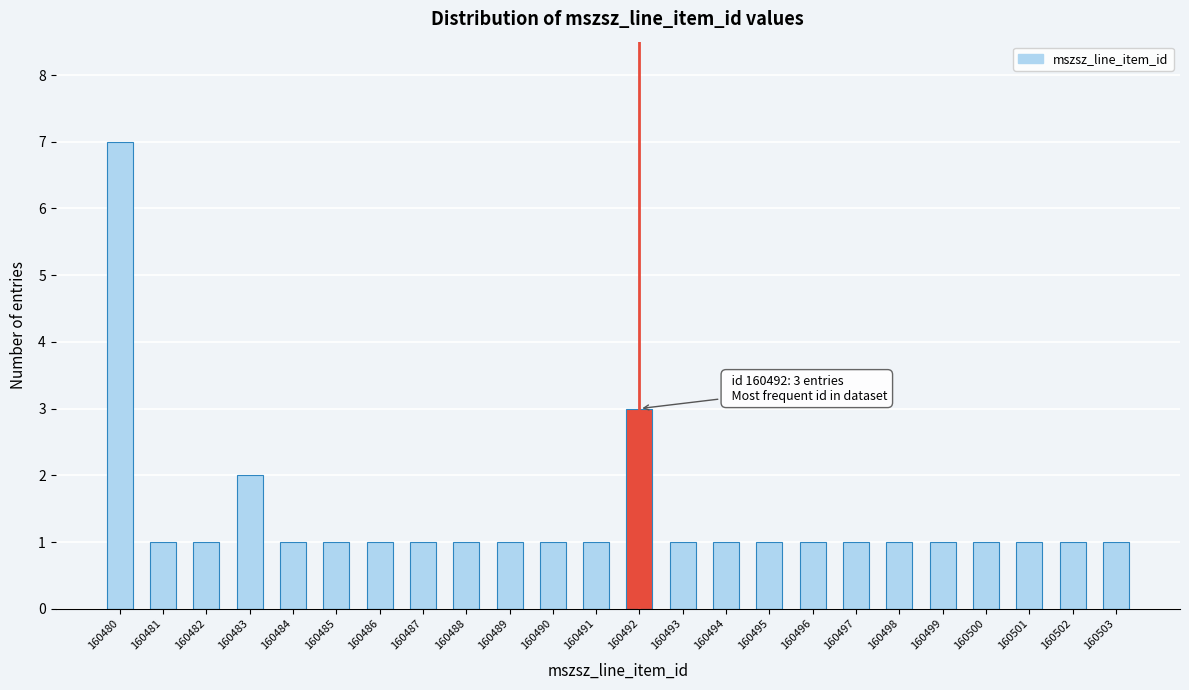

Reading left to right, transcribe all the data shown in this chart.

7	1	1	2	1	1	1	1	1	1	1	1	3	1	1	1	1	1	1	1	1	1	1	1